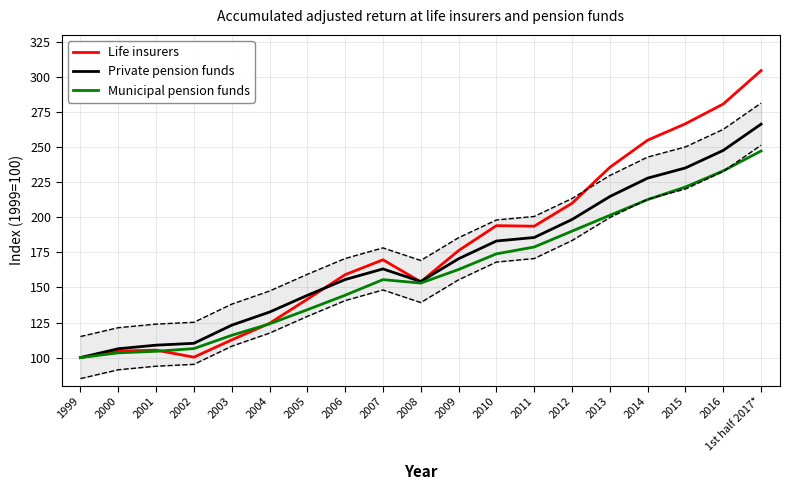

Where is the first local minimum for Life insurers?

2002